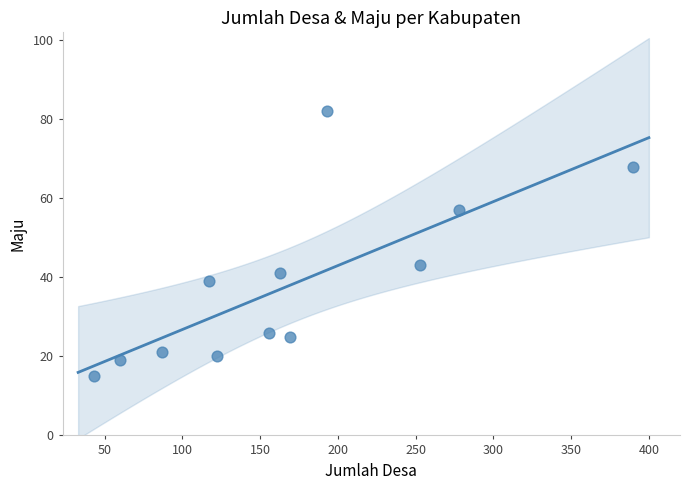

What is the average X value?

169